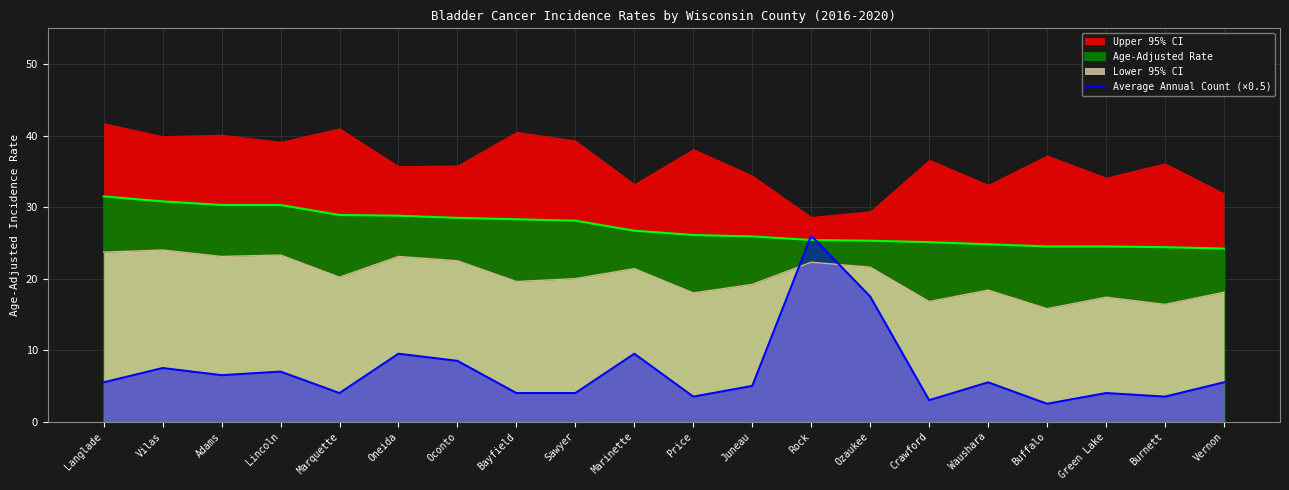

Reading left to right, what are all the values shown in this chart?

Langlade=5.5	Vilas=7.5	Adams=6.5	Lincoln=7.0	Marquette=4.0	Oneida=9.5	Oconto=8.5	Bayfield=4.0	Sawyer=4.0	Marinette=9.5	Price=3.5	Juneau=5.0	Rock=26.0	Ozaukee=17.5	Crawford=3.0	Waushara=5.5	Buffalo=2.5	Green Lake=4.0	Burnett=3.5	Vernon=5.5